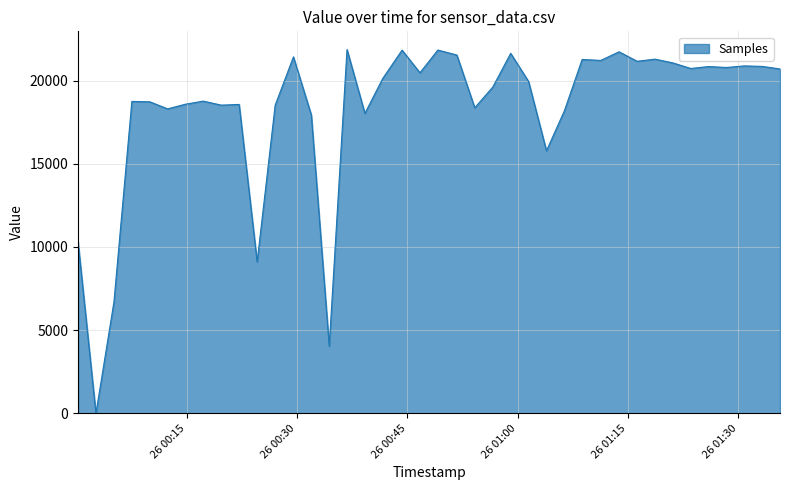

How many distinct data groups are displayed?

1